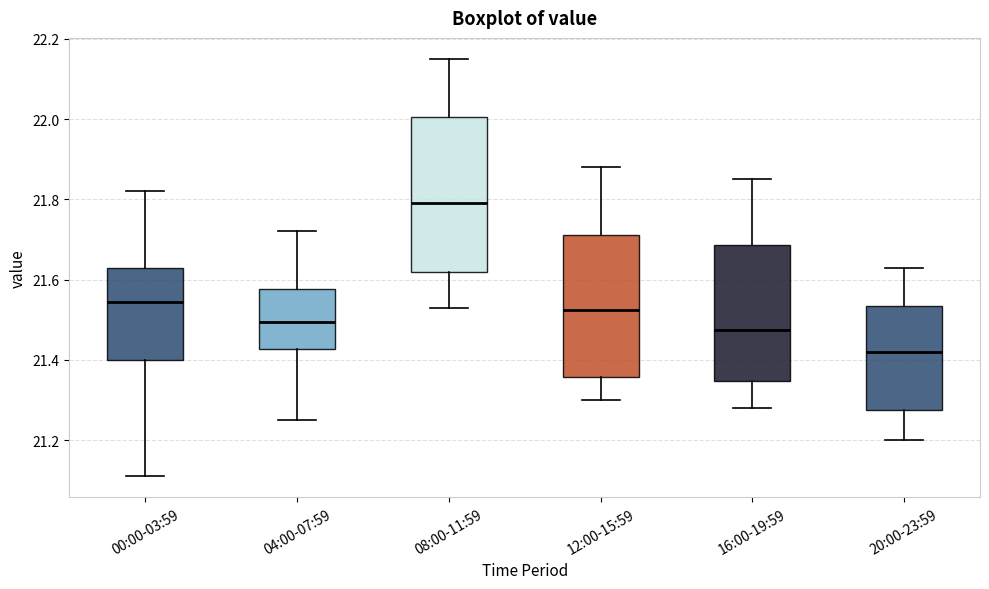

Reading left to right, read every box against the y-axis: the position of its median line, the range the box covers, and the ends of its whiskers. The values are not printed on the chart, so give them approximately, as read against the axis.

00:00-03:59: median 21.54, box 21.40 to 21.64, whiskers 21.12 to 21.82
04:00-07:59: median 21.50, box 21.42 to 21.58, whiskers 21.26 to 21.72
08:00-11:59: median 21.80, box 21.62 to 22.00, whiskers 21.54 to 22.16
12:00-15:59: median 21.52, box 21.36 to 21.72, whiskers 21.30 to 21.88
16:00-19:59: median 21.48, box 21.34 to 21.68, whiskers 21.28 to 21.86
20:00-23:59: median 21.42, box 21.28 to 21.54, whiskers 21.20 to 21.64